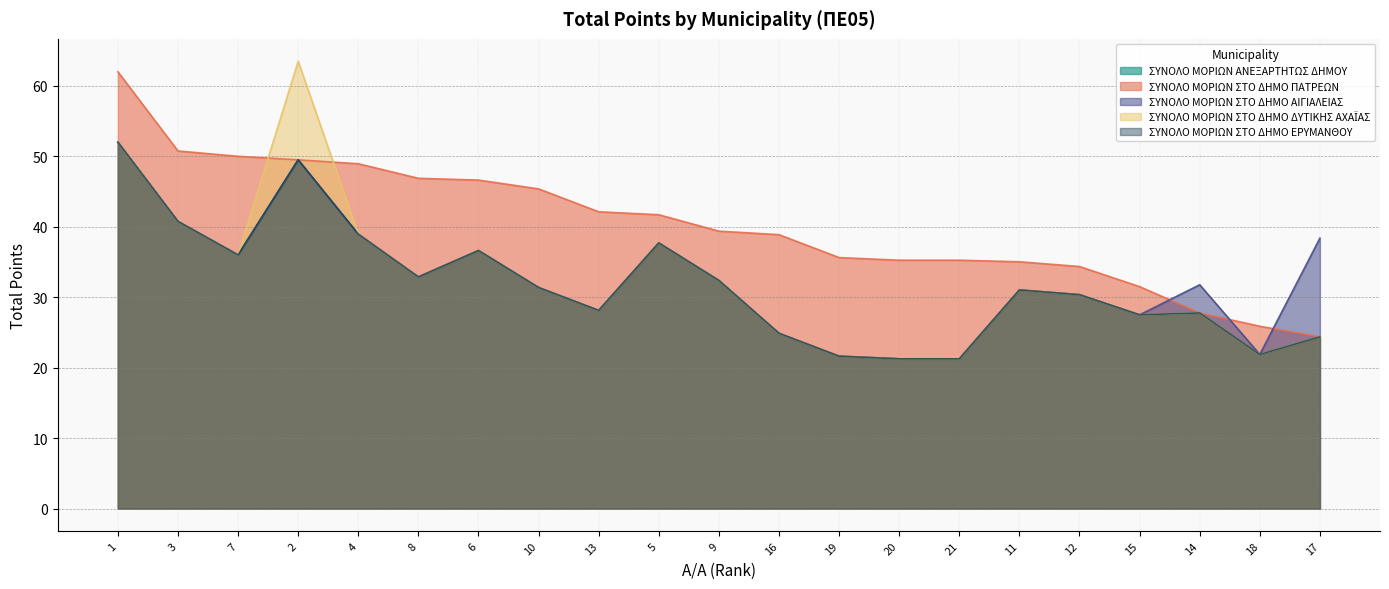

Is the value of ΣΥΝΟΛΟ ΜΟΡΙΩΝ ΣΤΟ ΔΗΜΟ ΑΙΓΙΑΛΕΙΑΣ at 21 greater than the value of ΣΥΝΟΛΟ ΜΟΡΙΩΝ ΣΤΟ ΔΗΜΟ ΔΥΤΙΚΗΣ ΑΧΑΪΑΣ at 6?

No